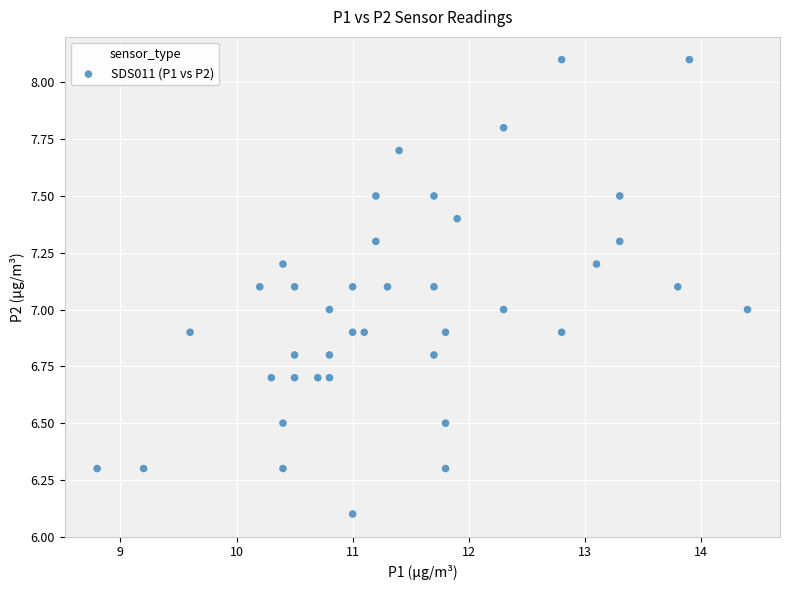

What is the range of X values (max minus min)?

5.6